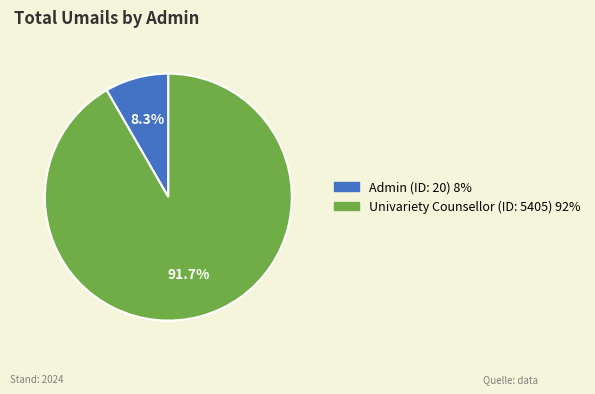

Is there any slice that represents more than half of the pie?

Yes